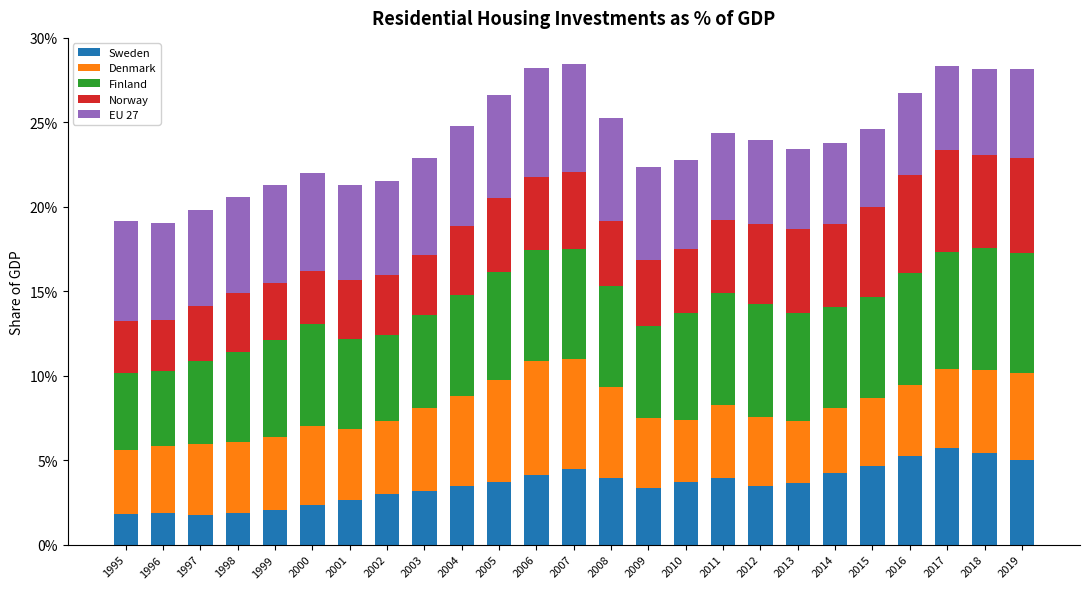

Are the bars grouped side by side (vs. stacked)?

No